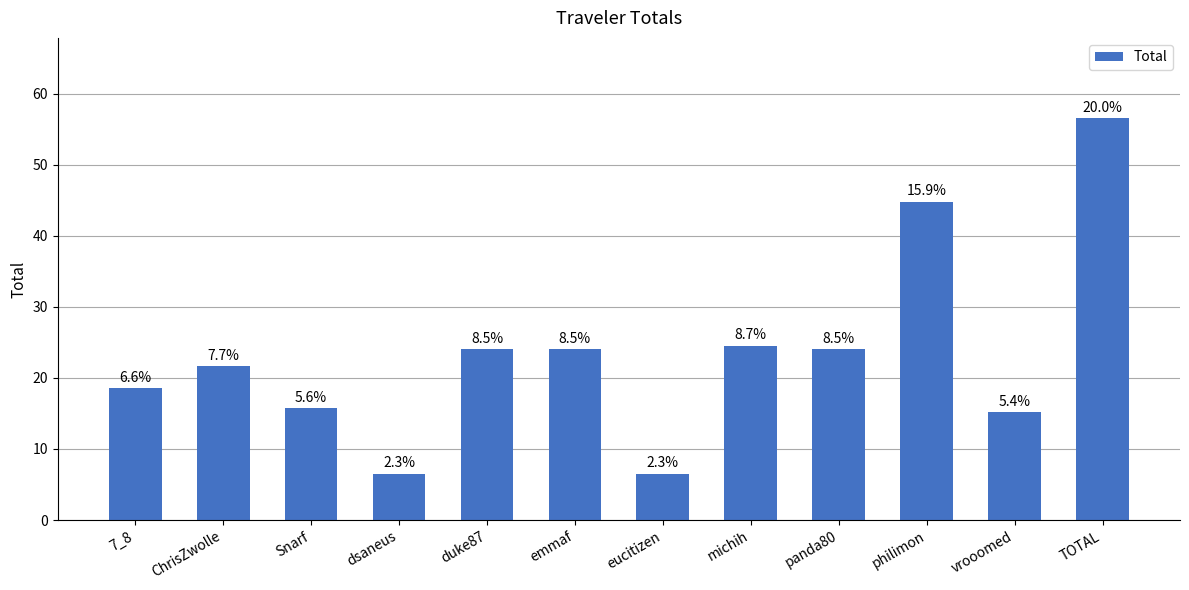

The value at Snarf is 22.8. True or false?

False